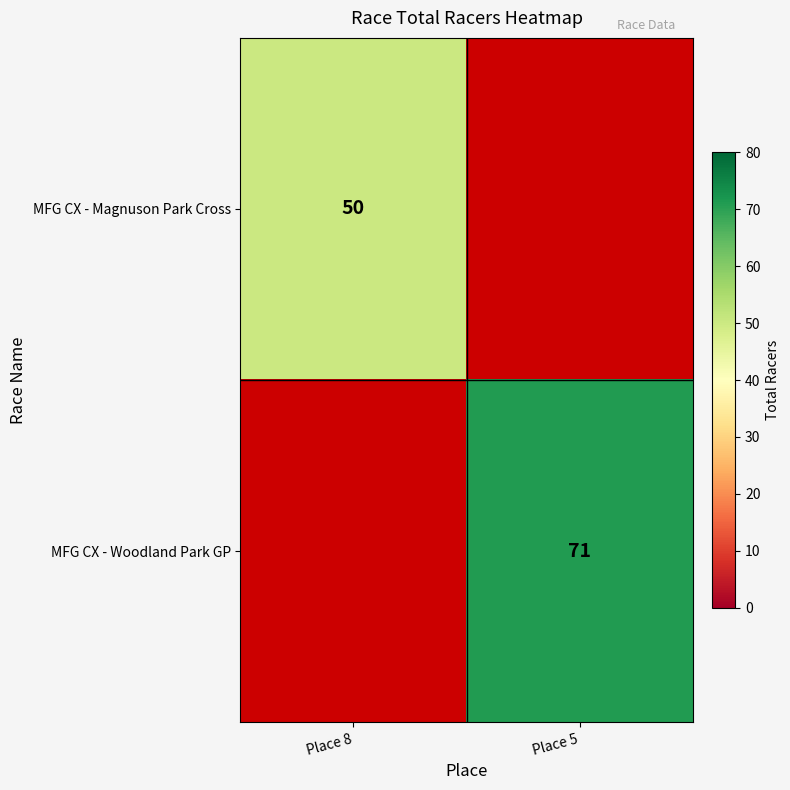

The value of MFG CX - Woodland Park GP at Place 5 is 71. True or false?

True